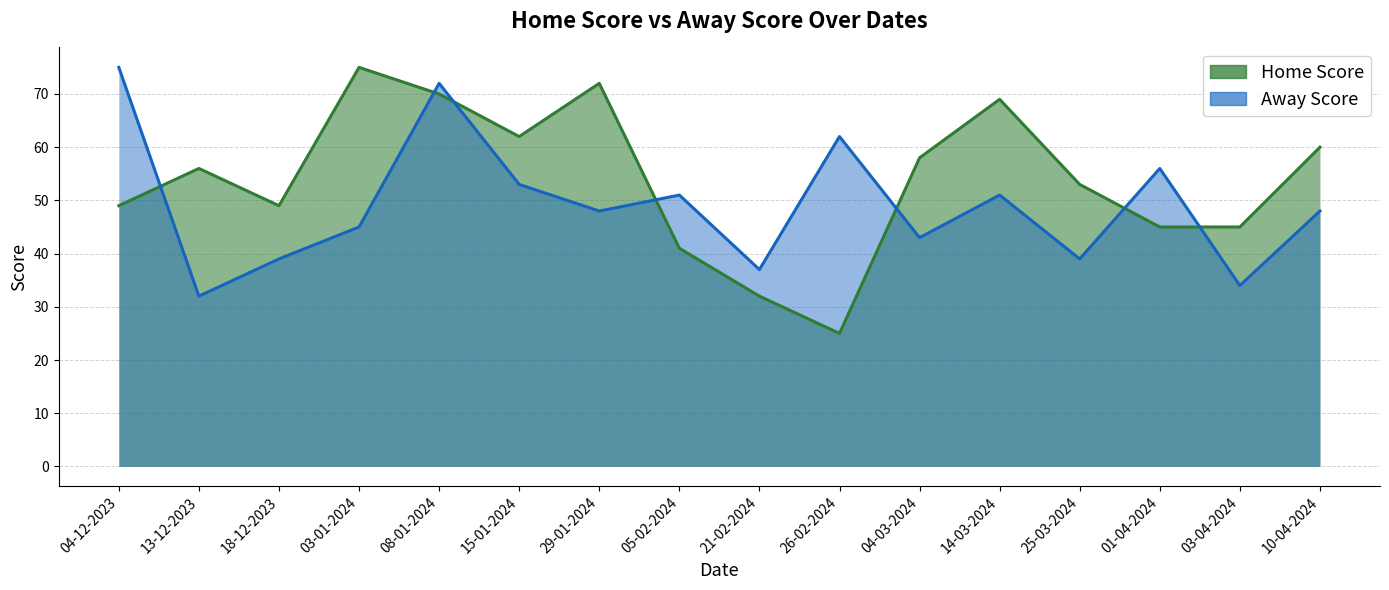

After their last crossing, which series has the higher values: Away Score or Home Score?

Home Score